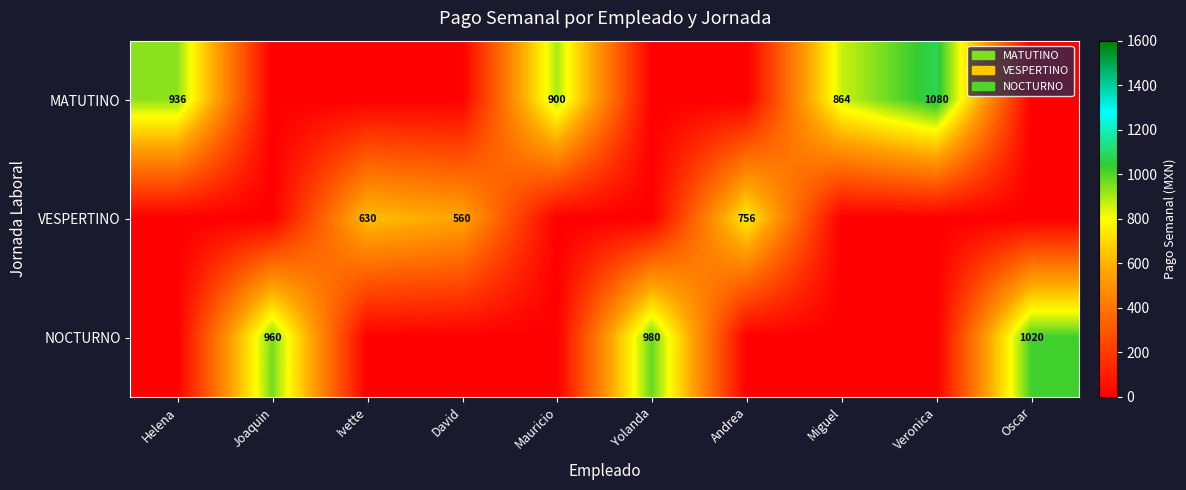

True or false: NOCTURNO has a value of 960 at Joaquin.

True